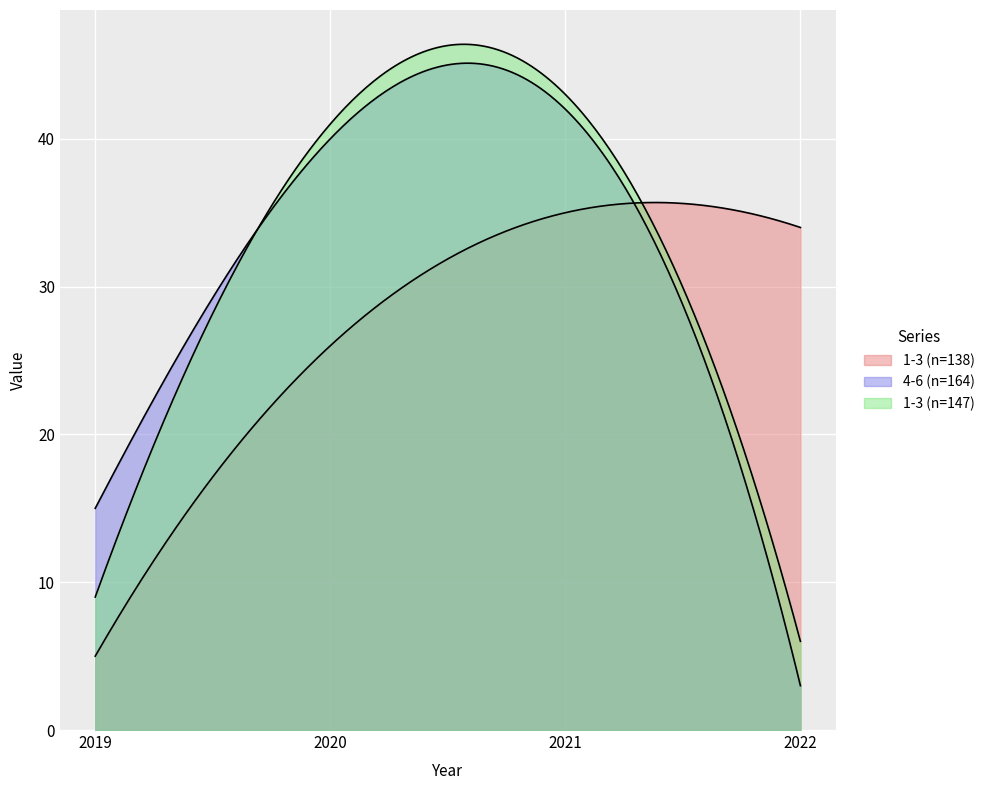

How many data points in 1-3 (n=138) are less than 34?

2